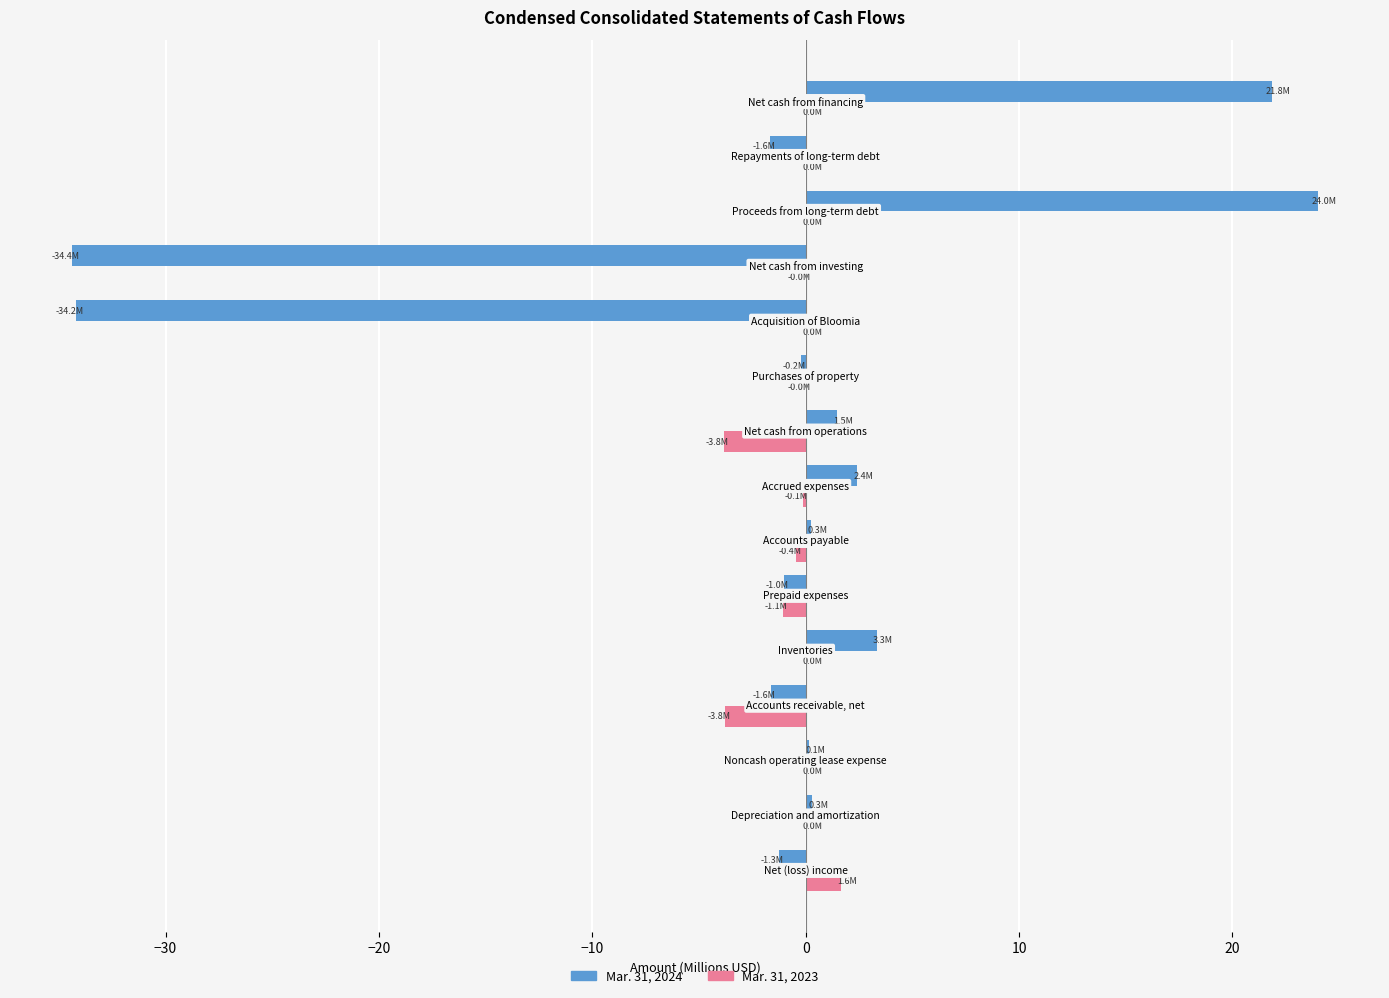

Rank the series by their maximum value, from highest to lowest.

Mar. 31, 2024, Mar. 31, 2023